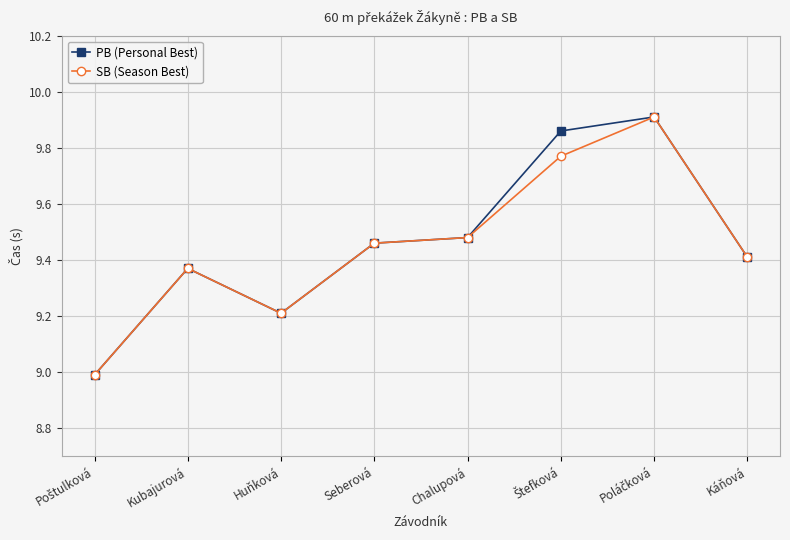

What is the label of the 5th point from the left?

Chalupová